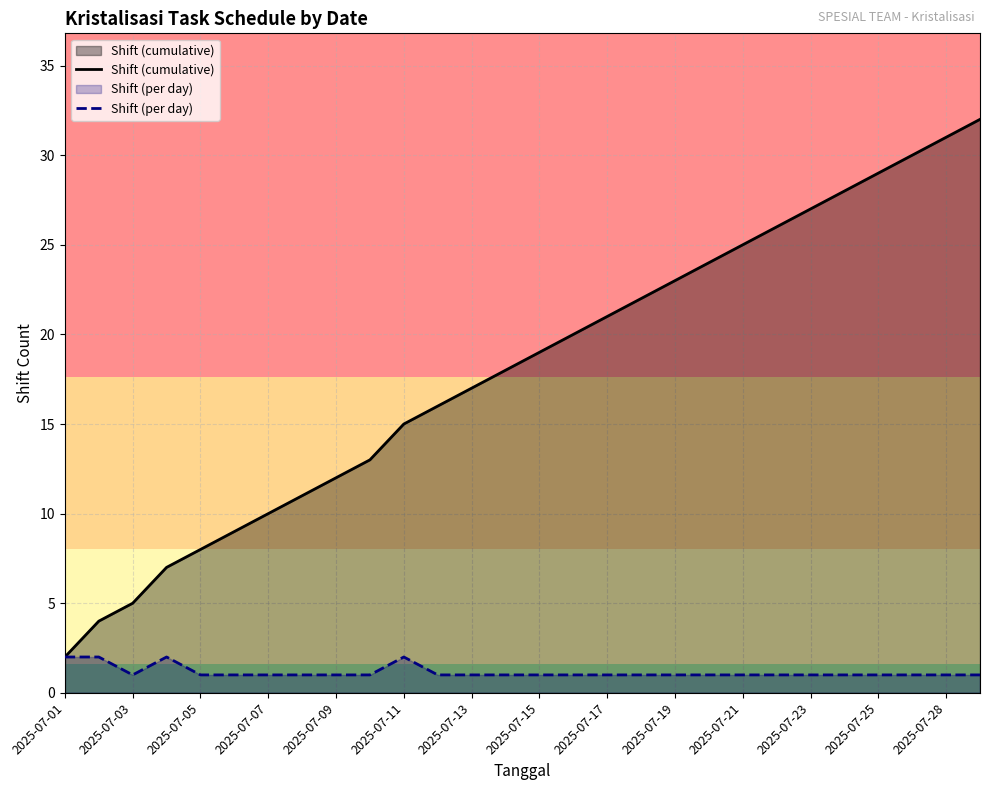

True or false: Shift (cumulative) and Shift (per day) intersect in this chart.

False